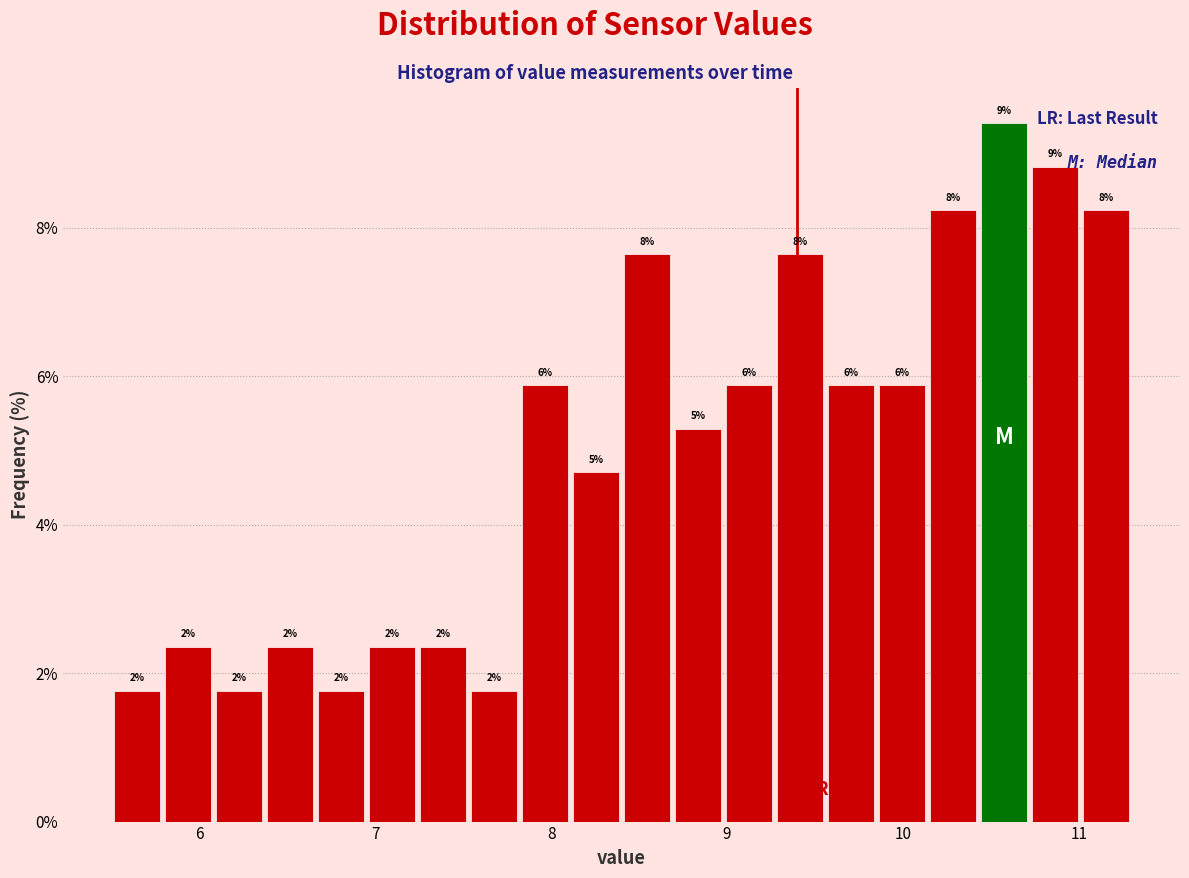

Around what value on the x-axis is the tallest bar? Give the approximate position of its centre, as read against the axis.

10.6